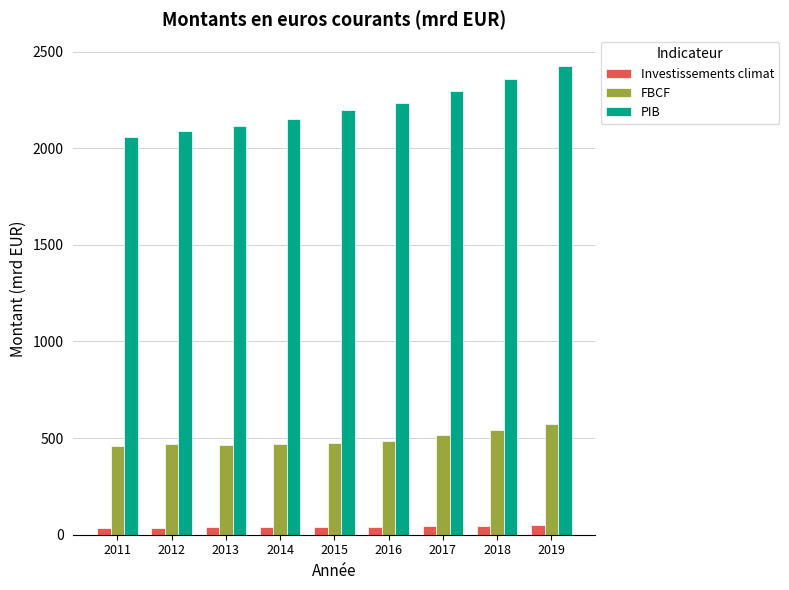

What are all the series names shown in the legend?

Investissements climat, FBCF, PIB